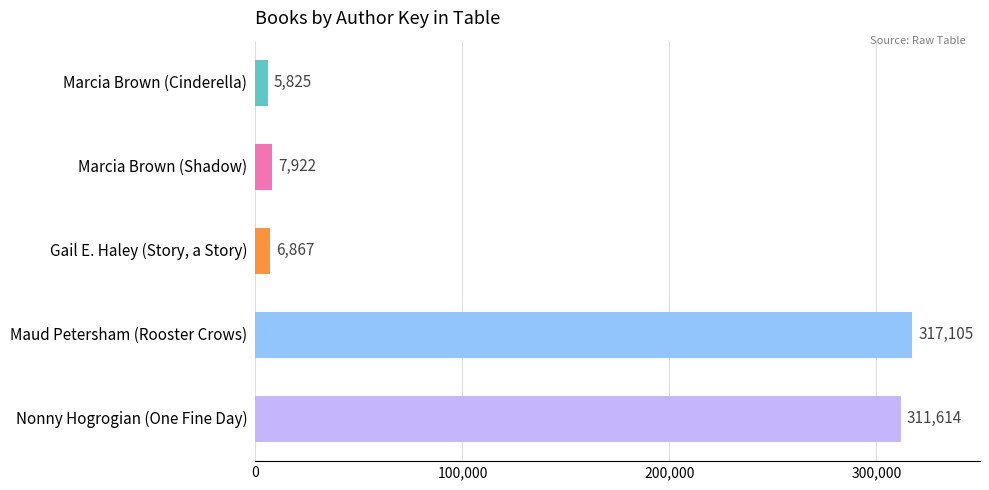

Reading top to bottom, list all the values displayed in this chart.

Marcia Brown (Cinderella)=5825	Marcia Brown (Shadow)=7922	Gail E. Haley (Story, a Story)=6867	Maud Petersham (Rooster Crows)=317105	Nonny Hogrogian (One Fine Day)=311614